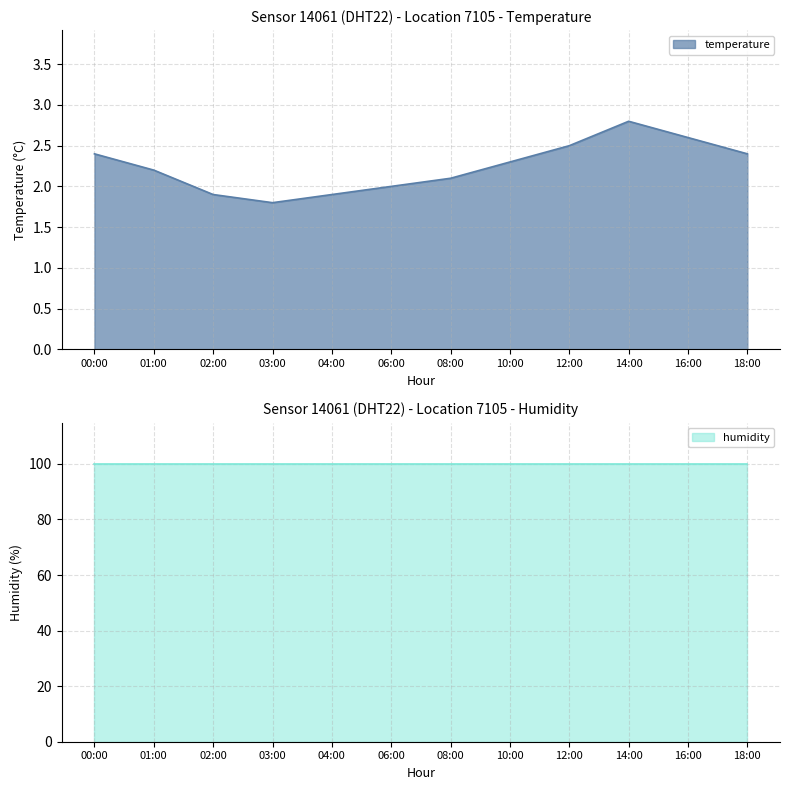

Which series has the largest range (max minus min)?

temperature